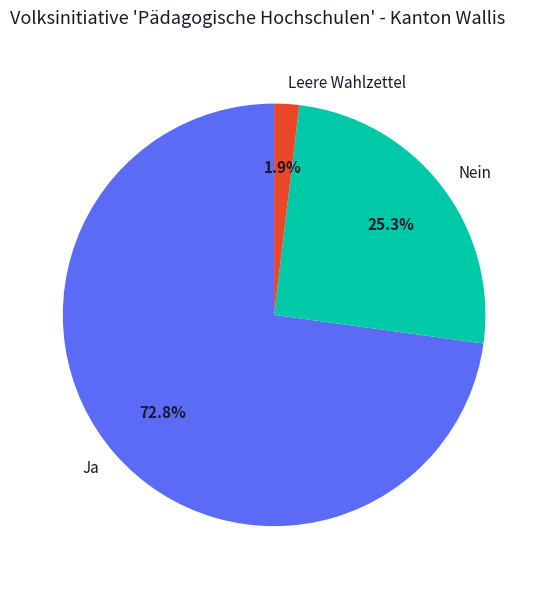

Count the number of slices in the pie.

3